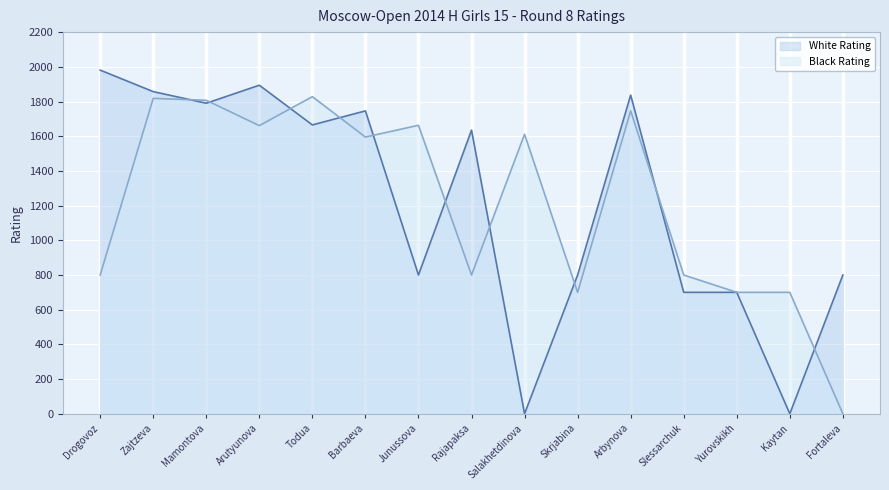

Which label corresponds to the largest value in the chart?

Drogovoz